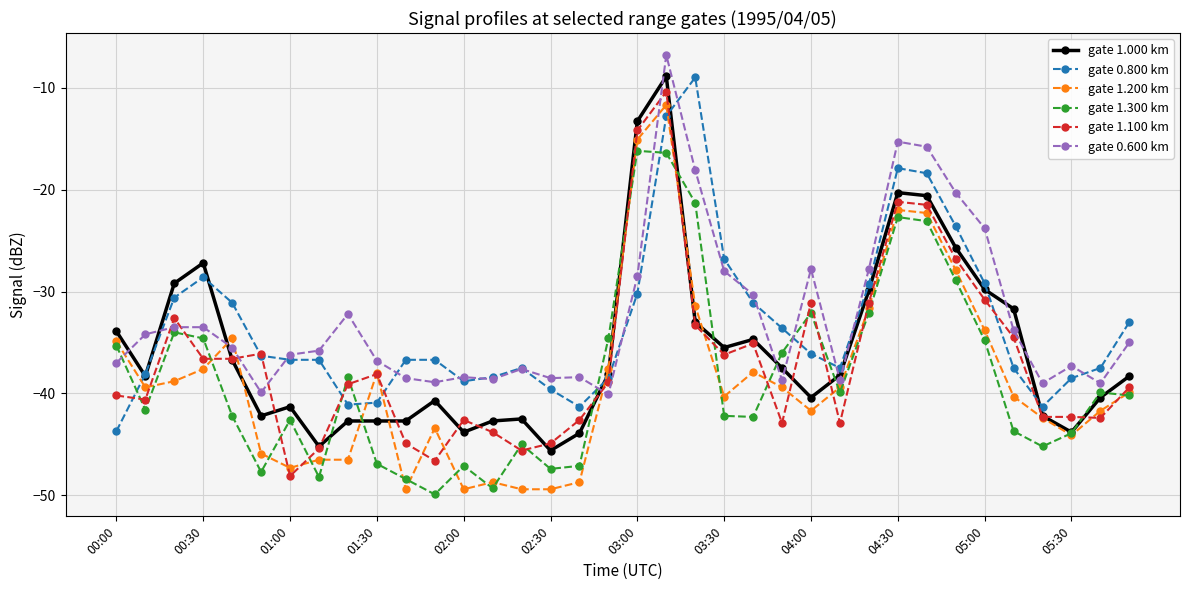

What is the greatest value displayed?

-6.8